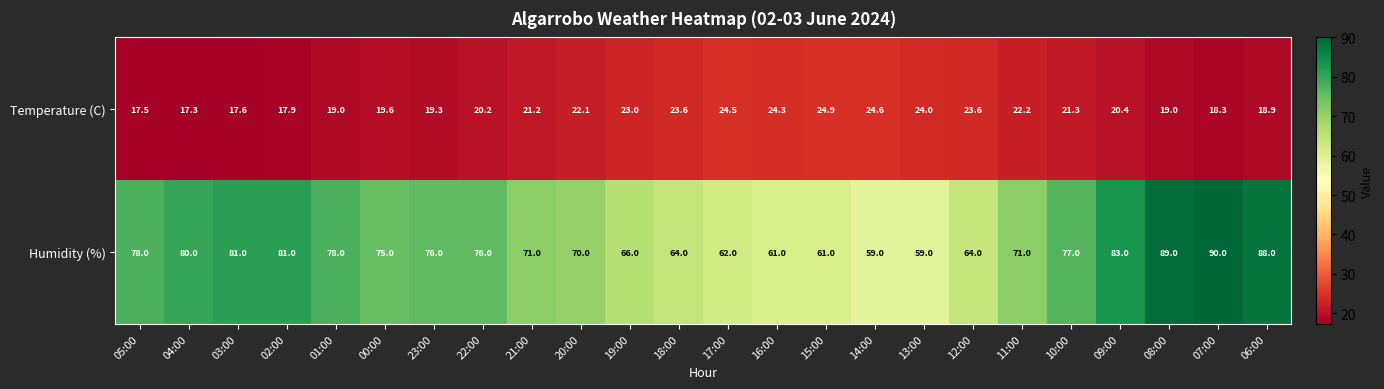

Which series has the largest range (max minus min)?

Humidity (%)